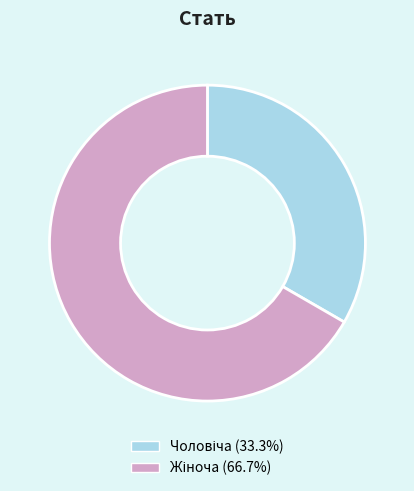

Is there a majority slice in this chart?

Yes